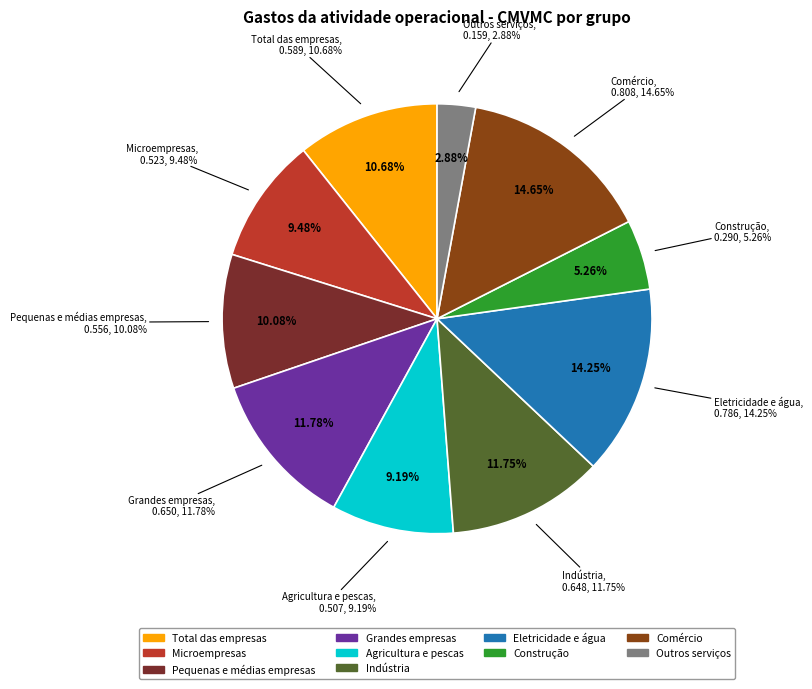

What is the total percentage of Agricultura e pescas and Construção?

14.4%